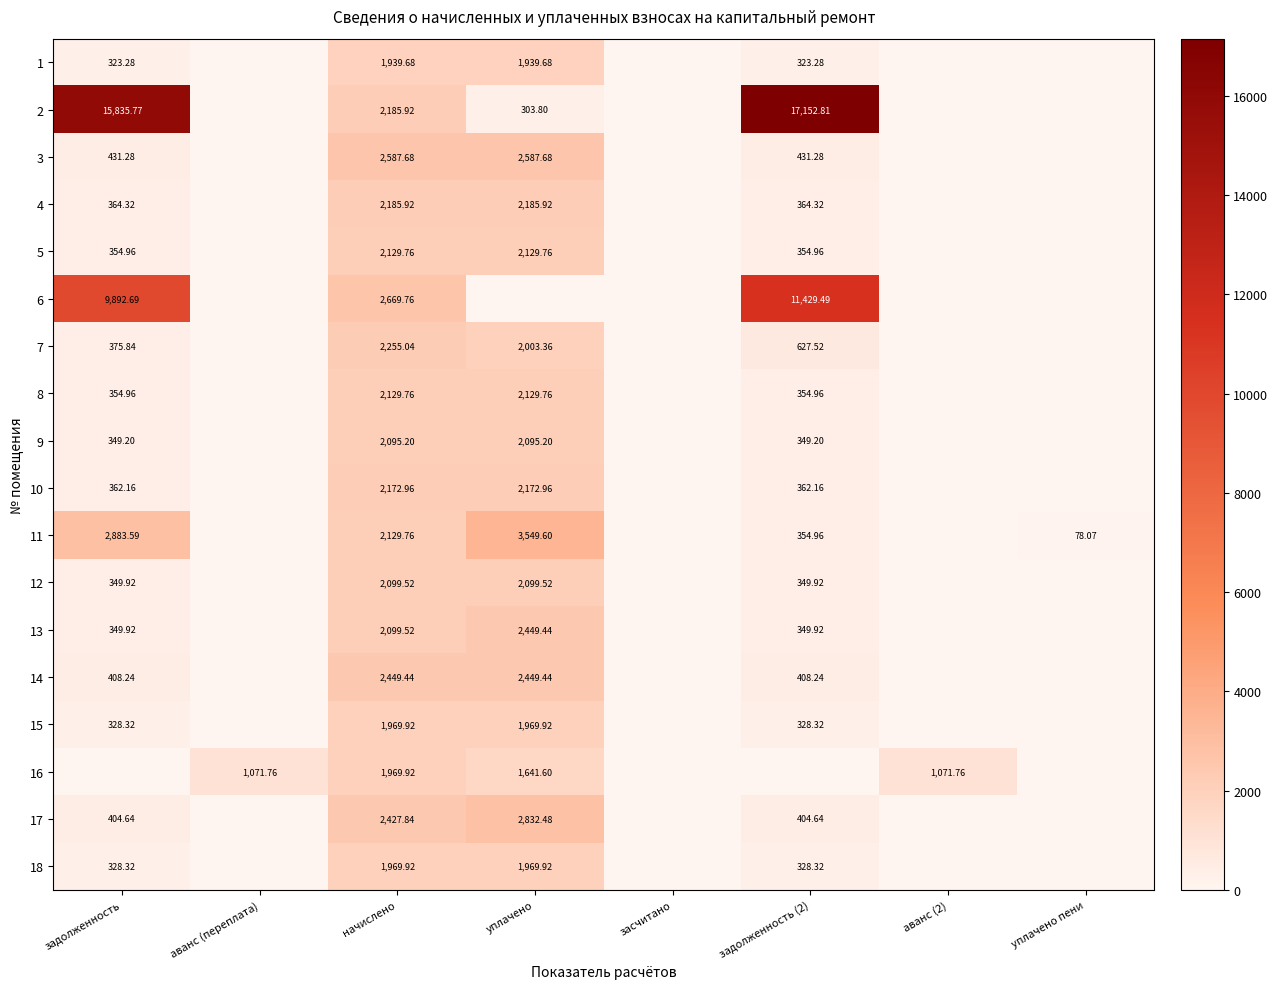

At аванс (переплата), list the series in order from largest to smallest.

16, 1, 2, 3, 4, 5, 6, 7, 8, 9, 10, 11, 12, 13, 14, 15, 17, 18